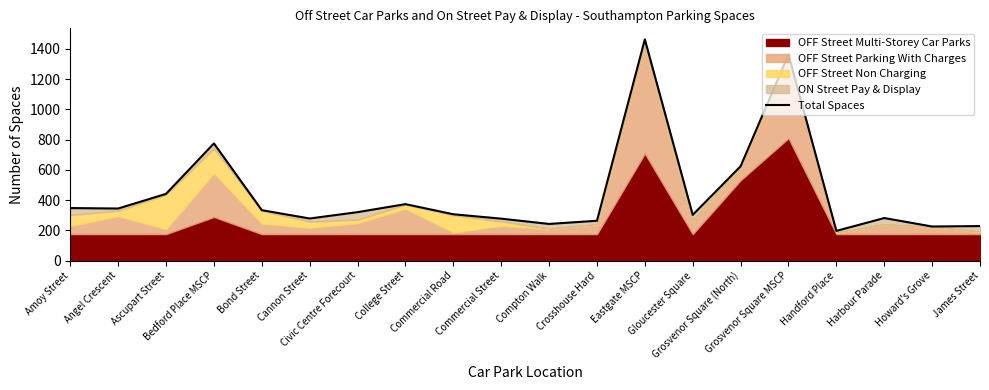

Reading right to left, list all the values displayed in this chart.

James Street=228.5	Howard's Grove=225.5	Harbour Parade=281.5	Handford Place=196.5	Grosvenor Square MSCP=1363.0	Grosvenor Square (North)=624.0	Gloucester Square=302.5	Eastgate MSCP=1463.0	Crosshouse Hard=263.5	Compton Walk=242.5	Commercial Street=277.5	Commercial Road=306.5	College Street=373.5	Civic Centre Forecourt=320.5	Cannon Street=278.5	Bond Street=333.5	Bedford Place MSCP=775.0	Ascupart Street=441.5	Angel Crescent=344.5	Amoy Street=347.5